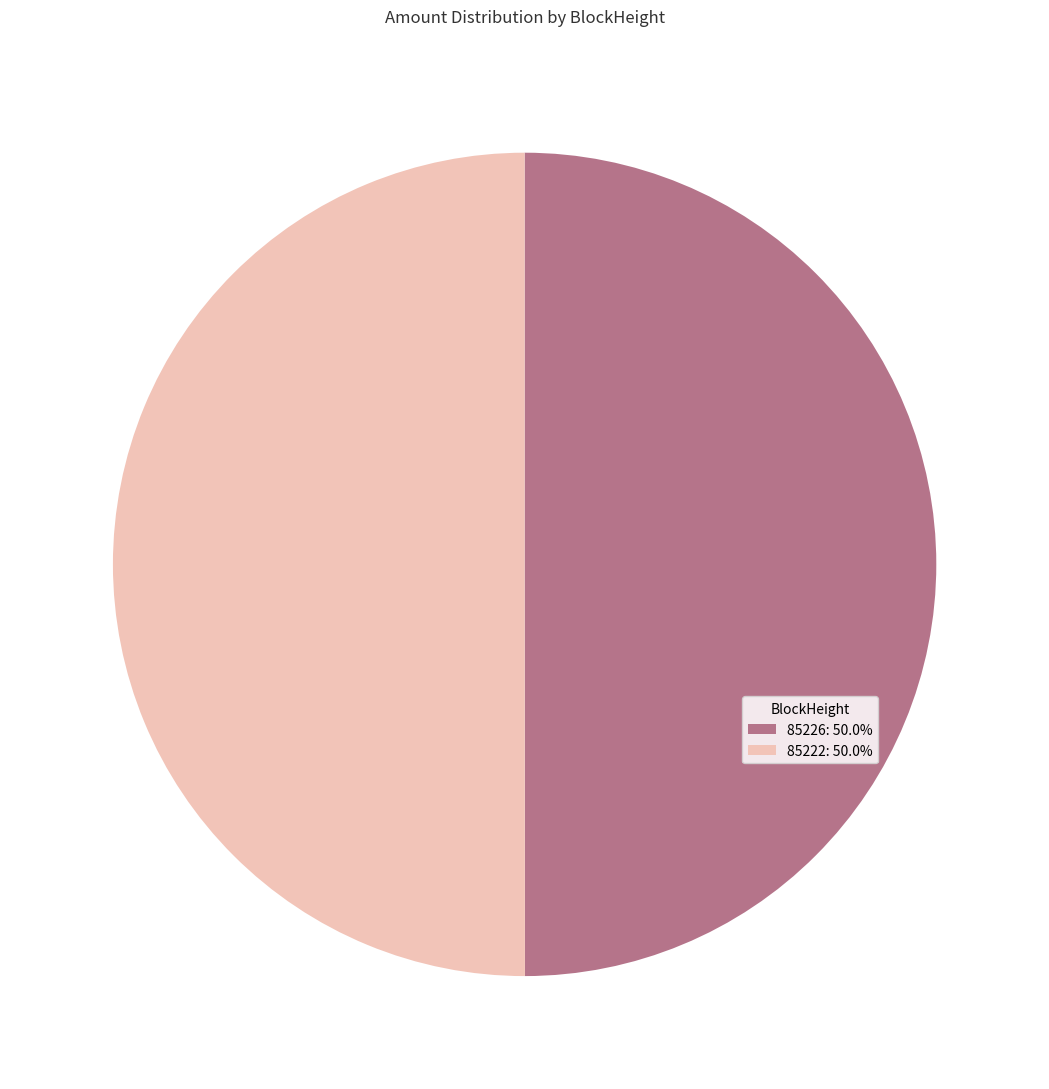

Combined, do 85226: 50.0% and 85222: 50.0% account for over 50%?

Yes